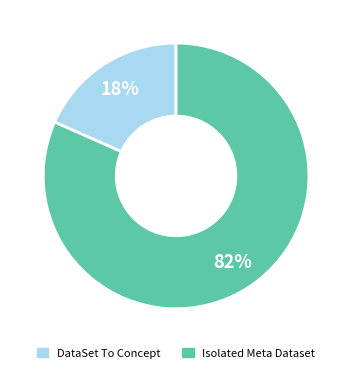

To the nearest percent, what is the average slice percentage?

50%